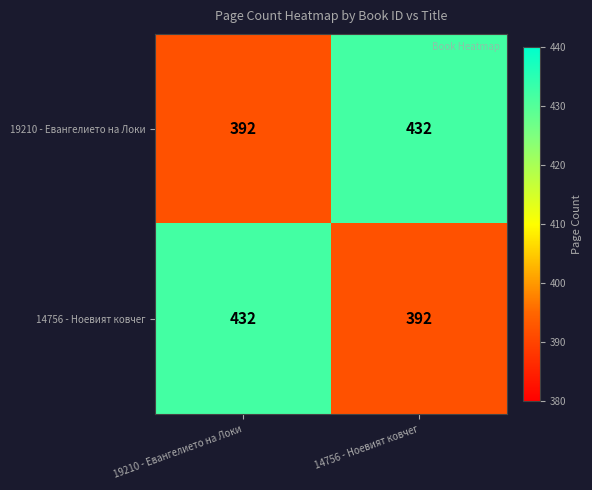

How many categories are shown in the chart?

2